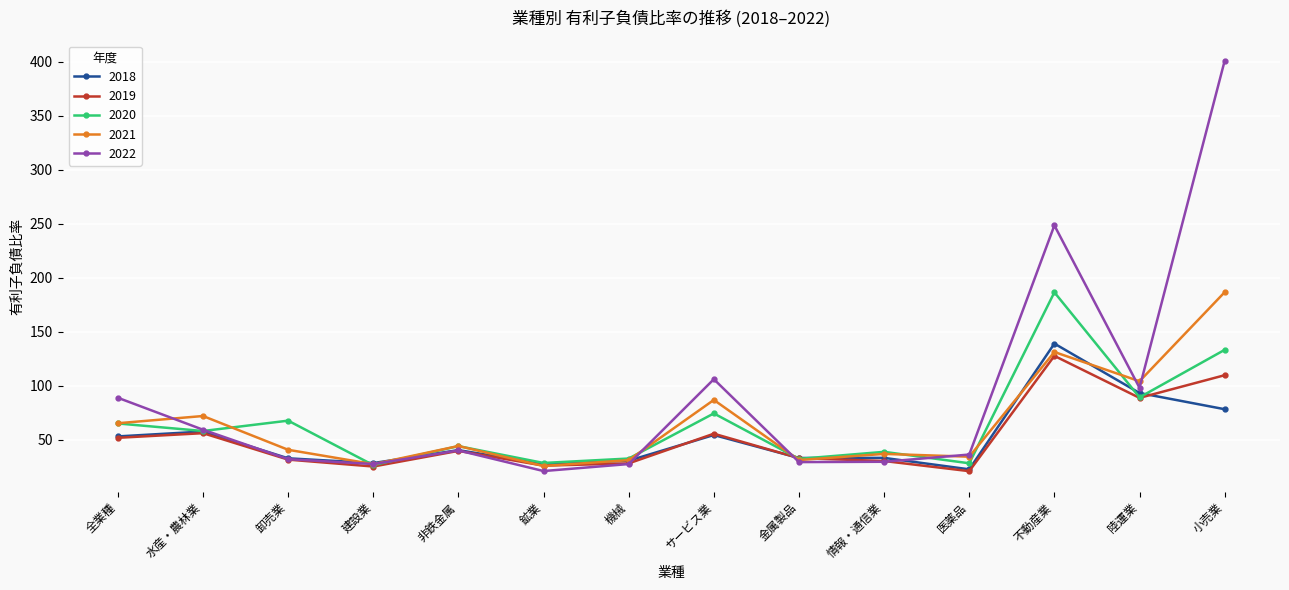

What is the total value across all series at 金属製品?

157.9